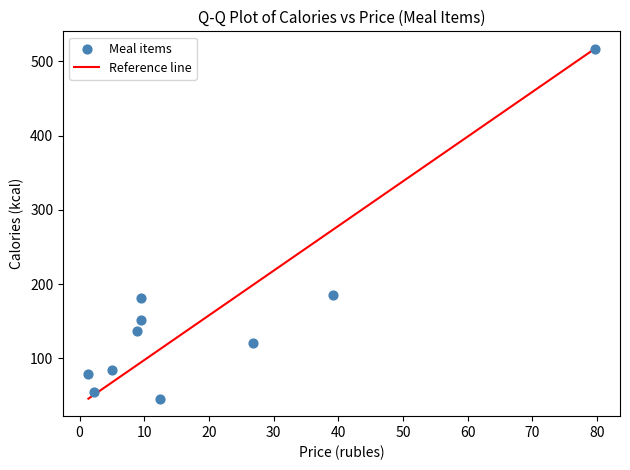

What is the average X value?

19.5